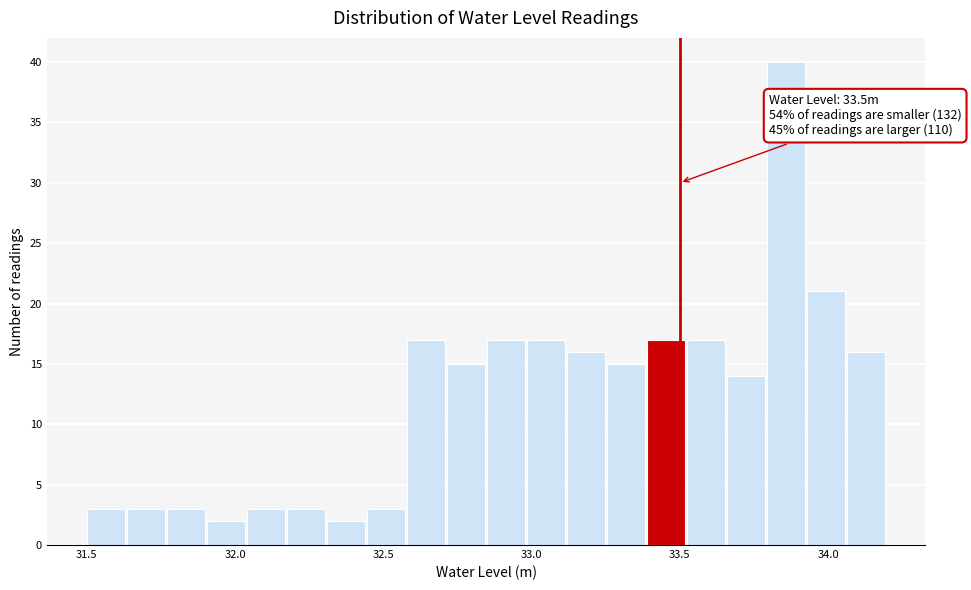

Read against the x-axis, roughly where is the centre of the tallest bar?

33.85